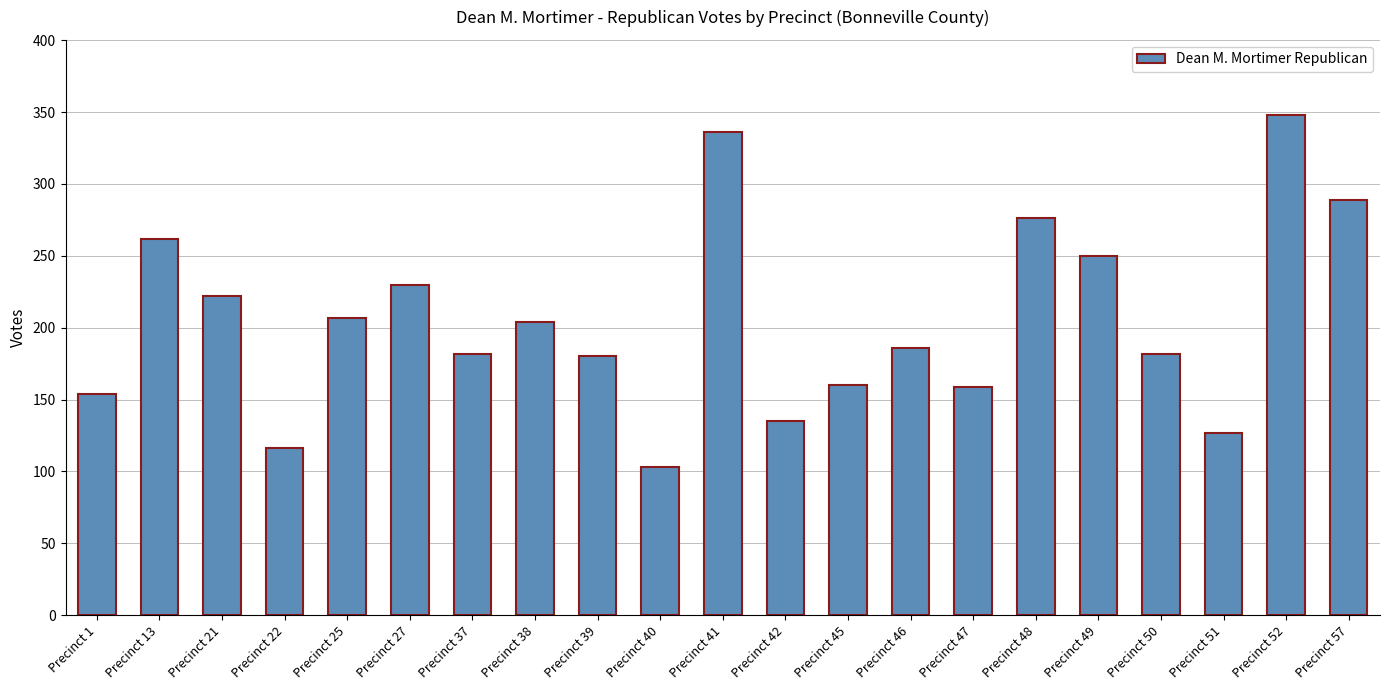

What value does the data have at Precinct 25, to the nearest 5?

205